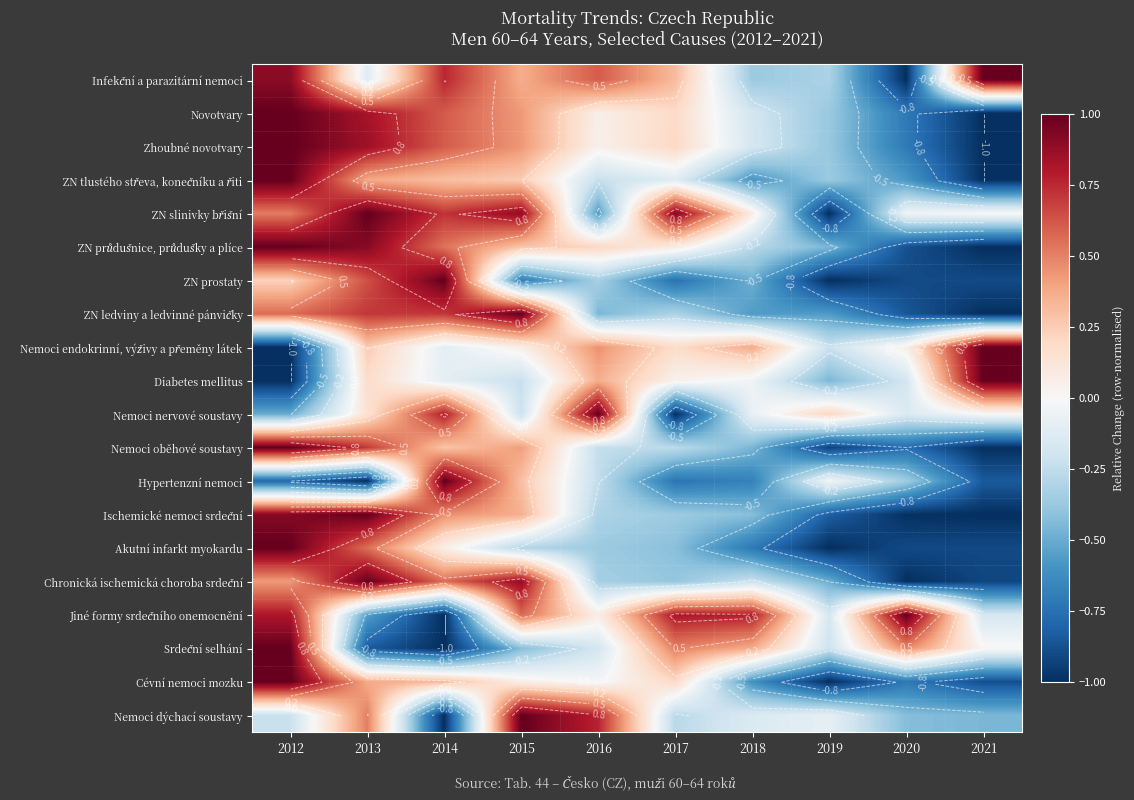

At which label does Nemoci oběhové soustavy first exceed 0?

2012